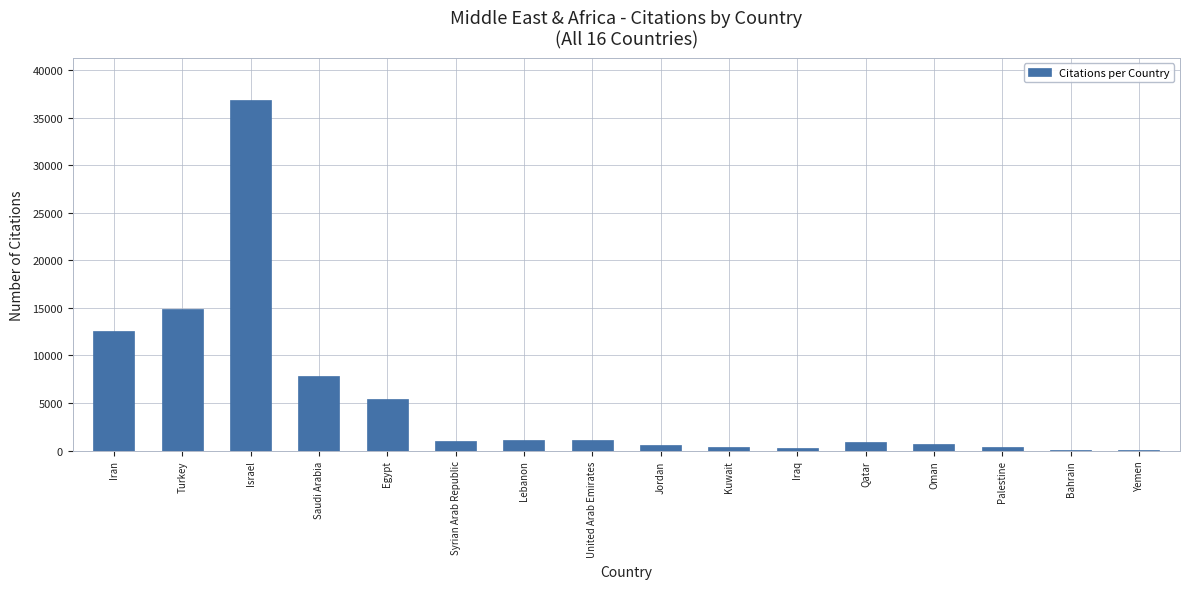

What is the sum of the values at Saudi Arabia and Turkey?

22714